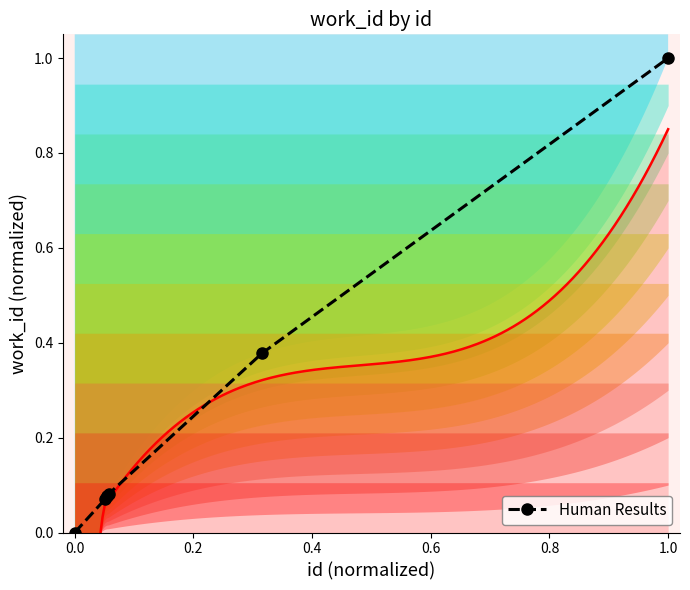

Is it true that the value at 0.4 is 0.0?

False